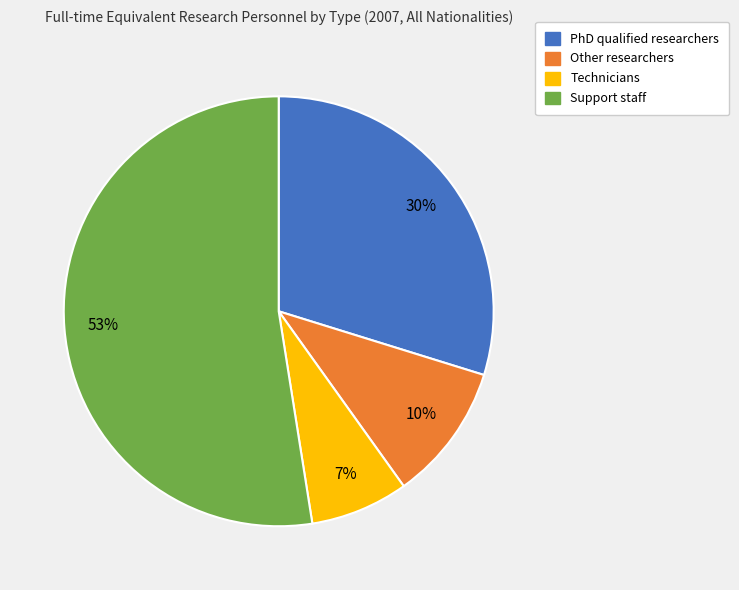

Between Other researchers and Support staff, which is larger?

Support staff